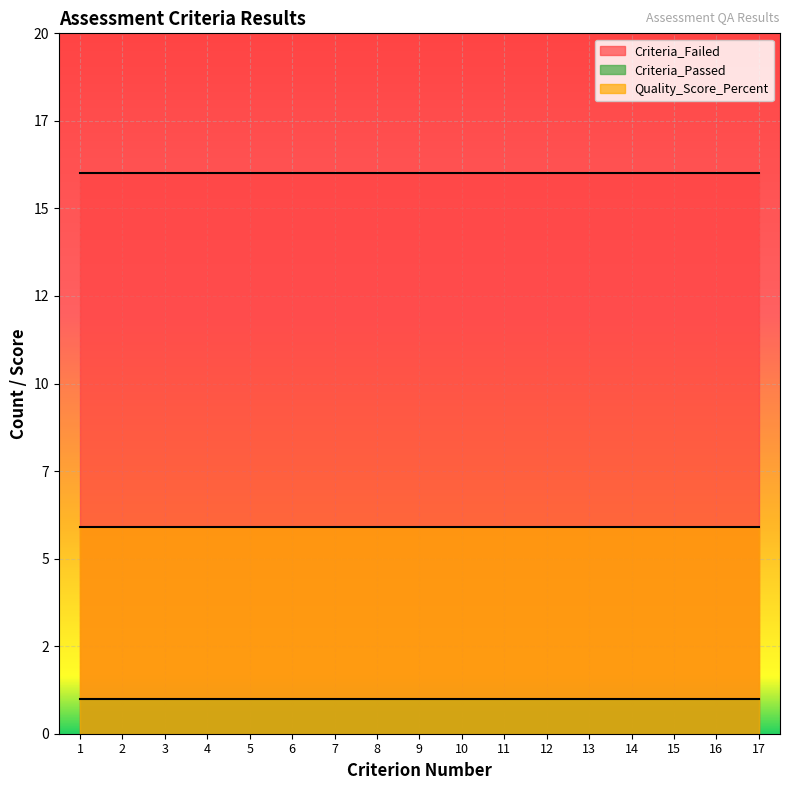

Rank the series at 8 from highest to lowest value.

Criteria_Failed, Quality_Score_Percent, Criteria_Passed